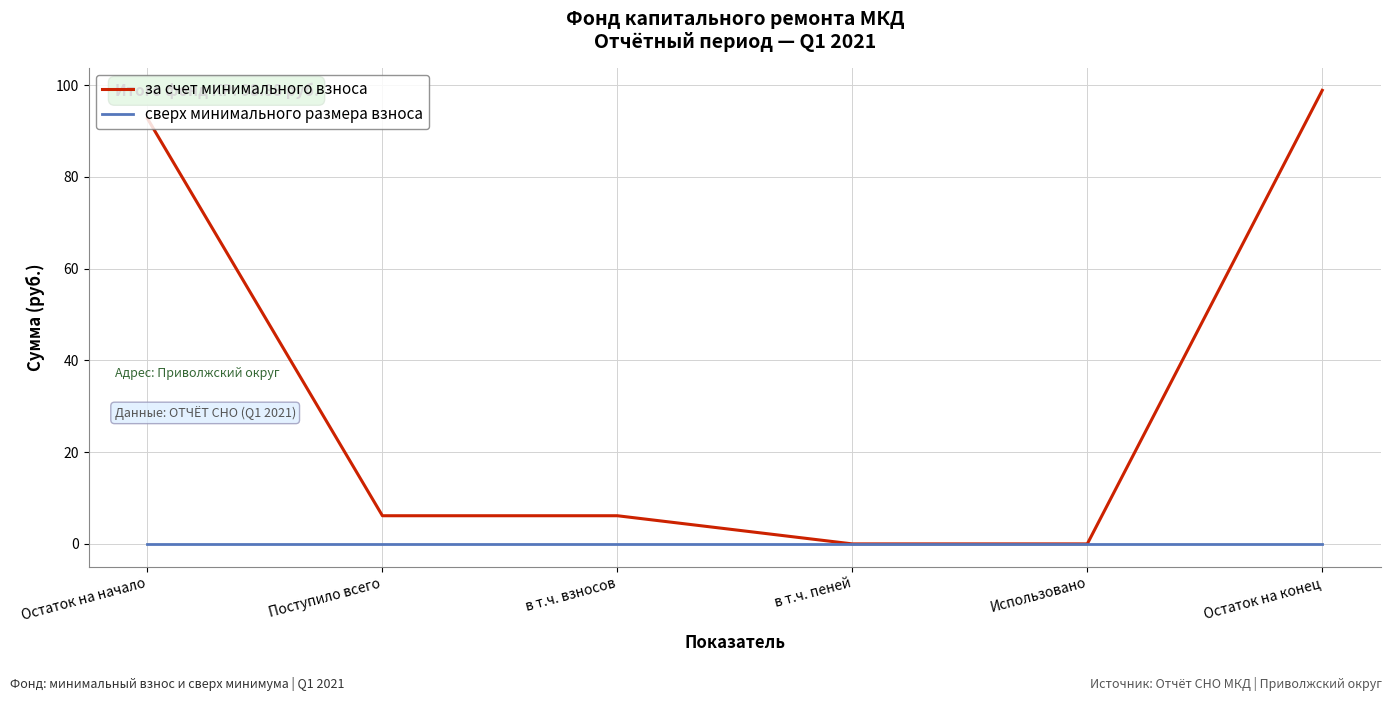

Which series has the largest range (max minus min)?

за счет минимального взноса